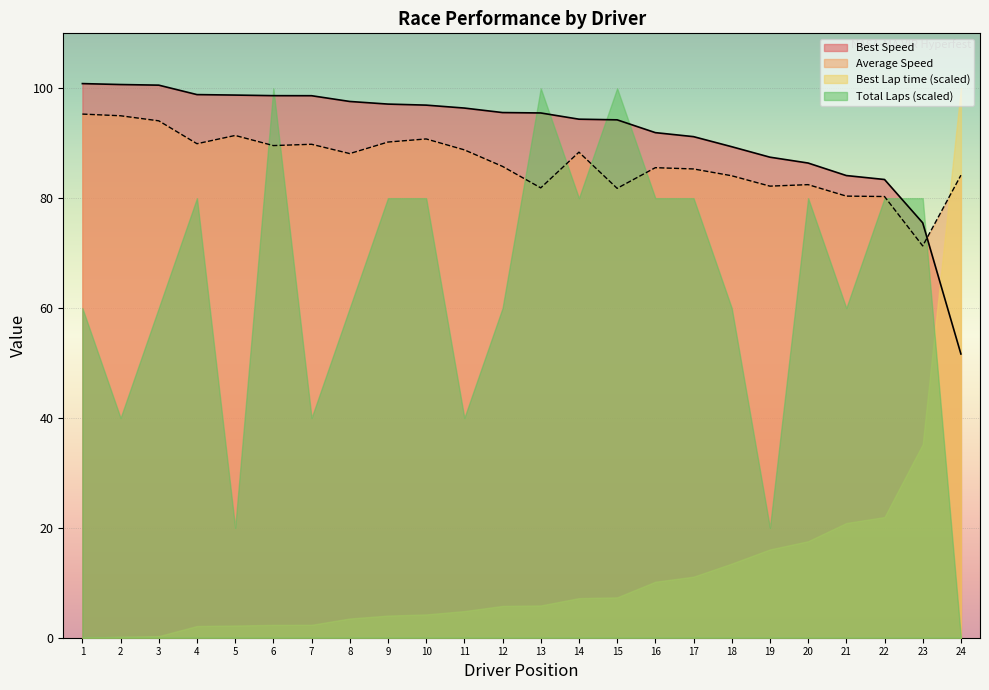

What are all the series names shown in the legend?

Best Speed, Average Speed, Best Lap time (scaled), Total Laps (scaled)